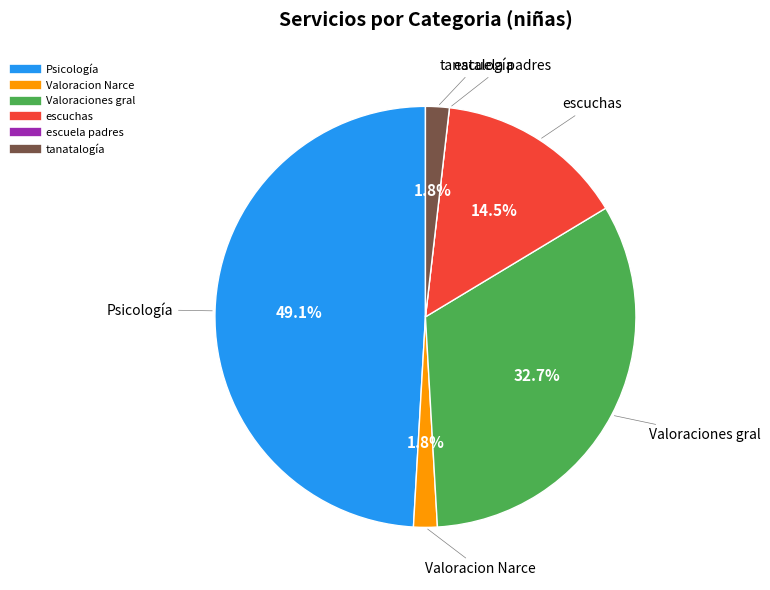

Is Valoraciones gral the majority of the pie?

No